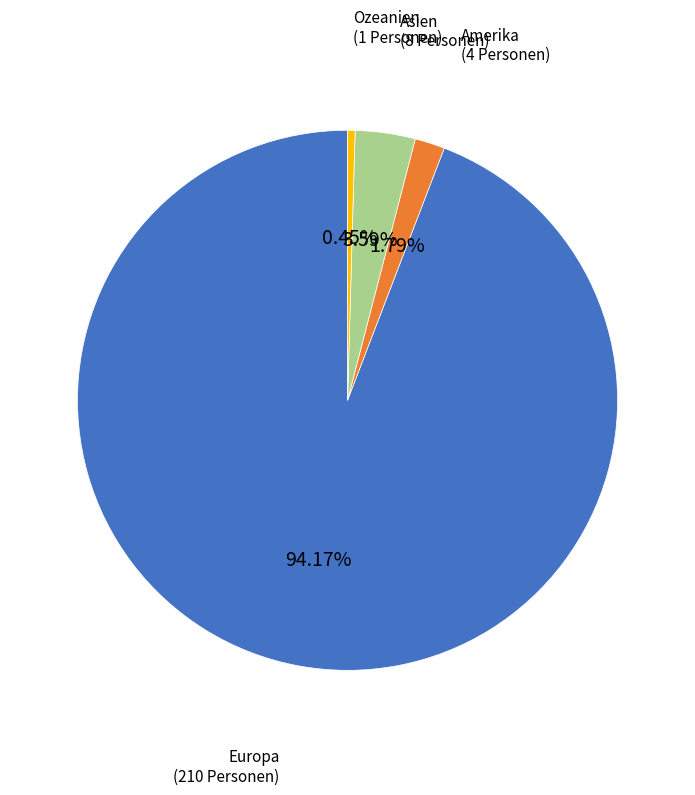

How many segments does this pie chart have?

4